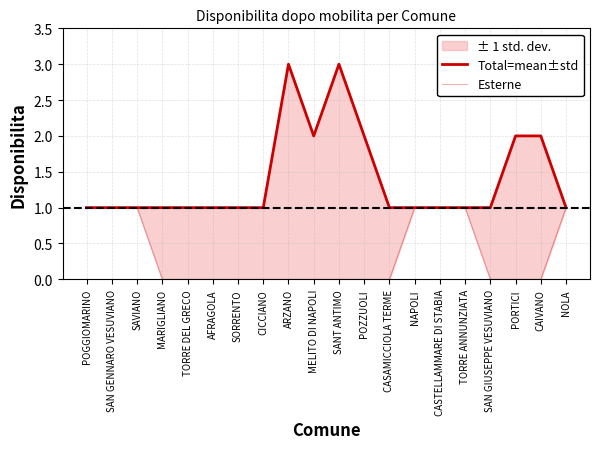

Rank the series by their maximum value, from lowest to highest.

Esterne, Total=mean±std